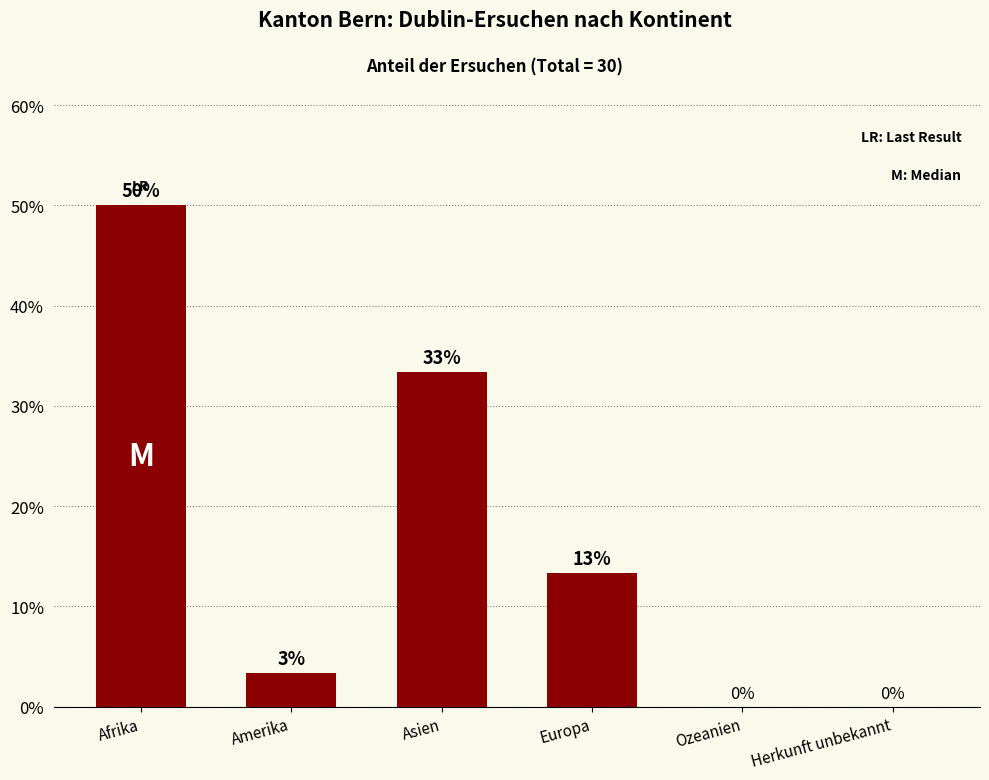

What value does the data have at Europa?

13.3